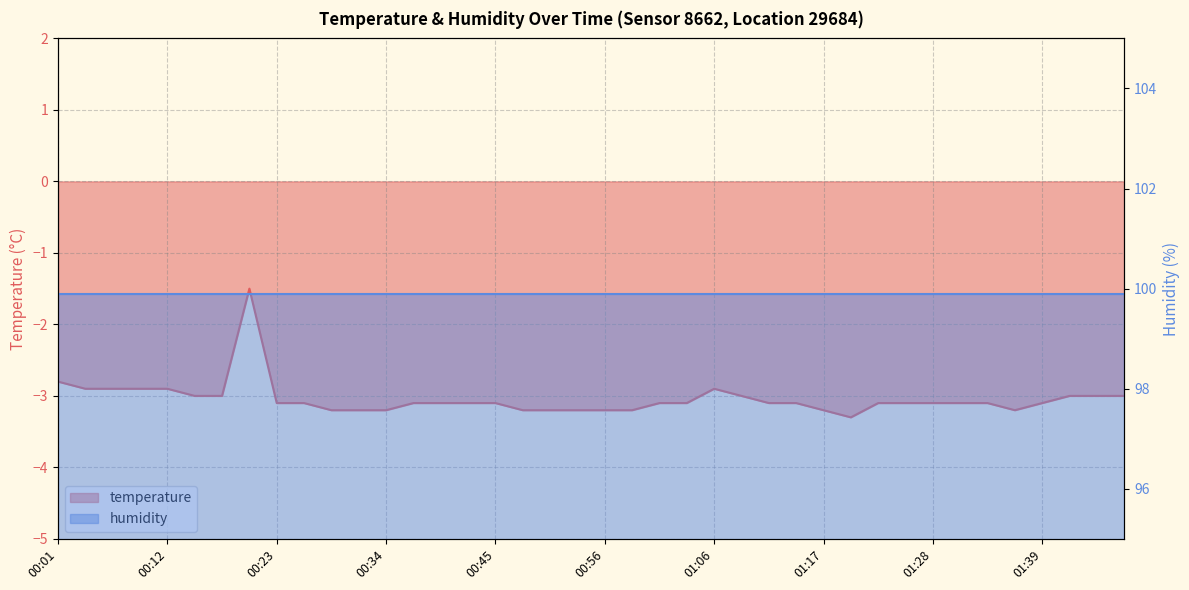

What is the sum of all values?

-121.7